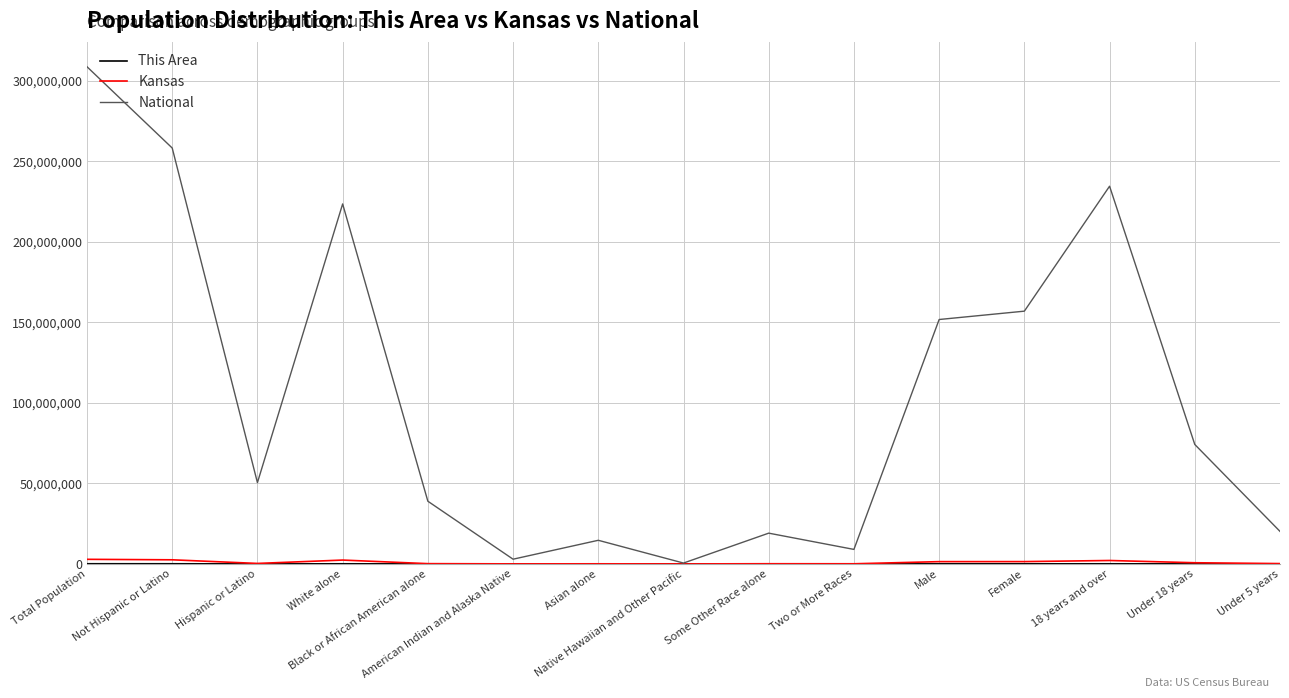

Between Black or African American alone and Asian alone, which series saw the biggest shift?

National